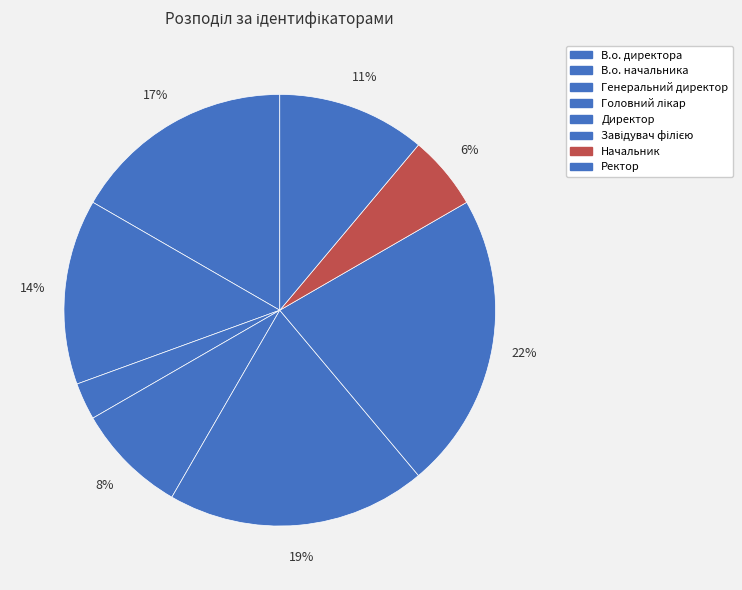

Rank the categories by value from highest to lowest.

Завідувач філією, Директор, В.о. директора, В.о. начальника, Ректор, Головний лікар, Начальник, Генеральний директор